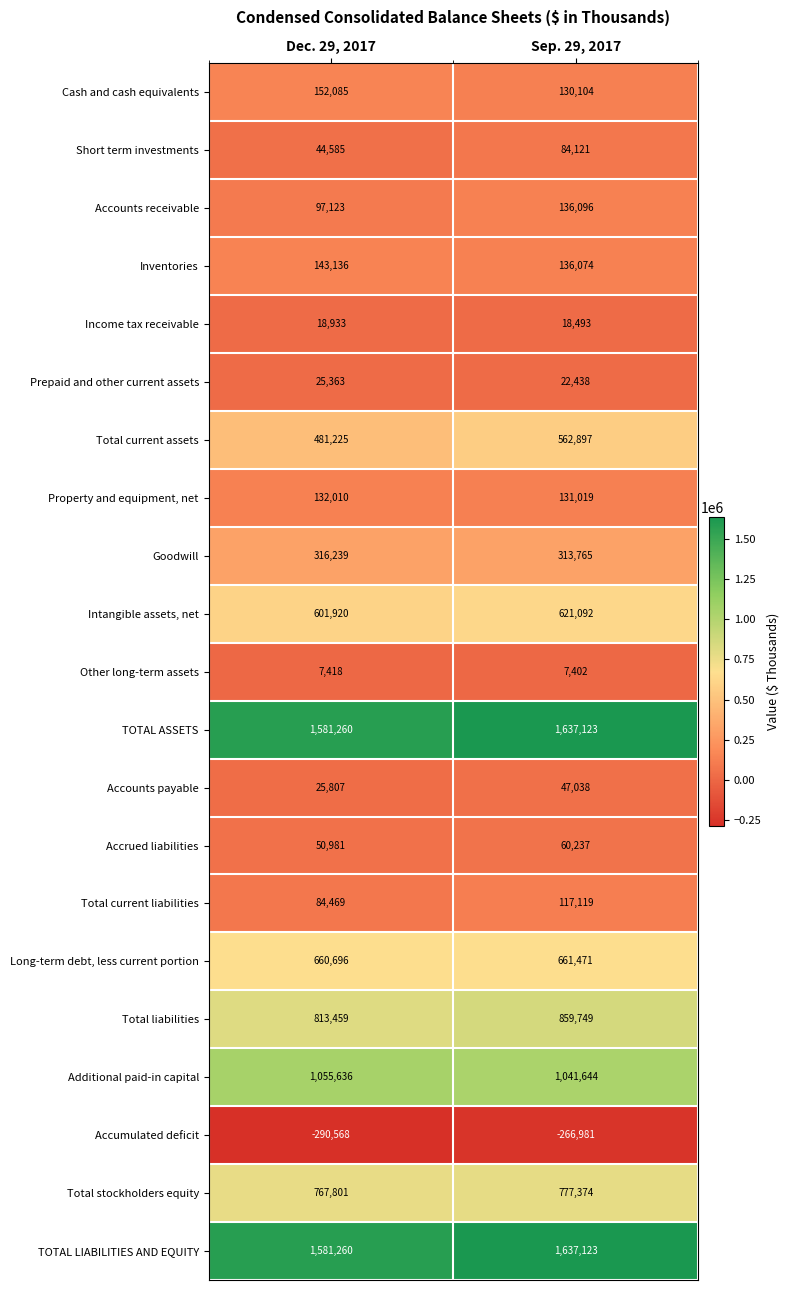

At which label does Cash and cash equivalents reach its minimum?

Sep. 29, 2017